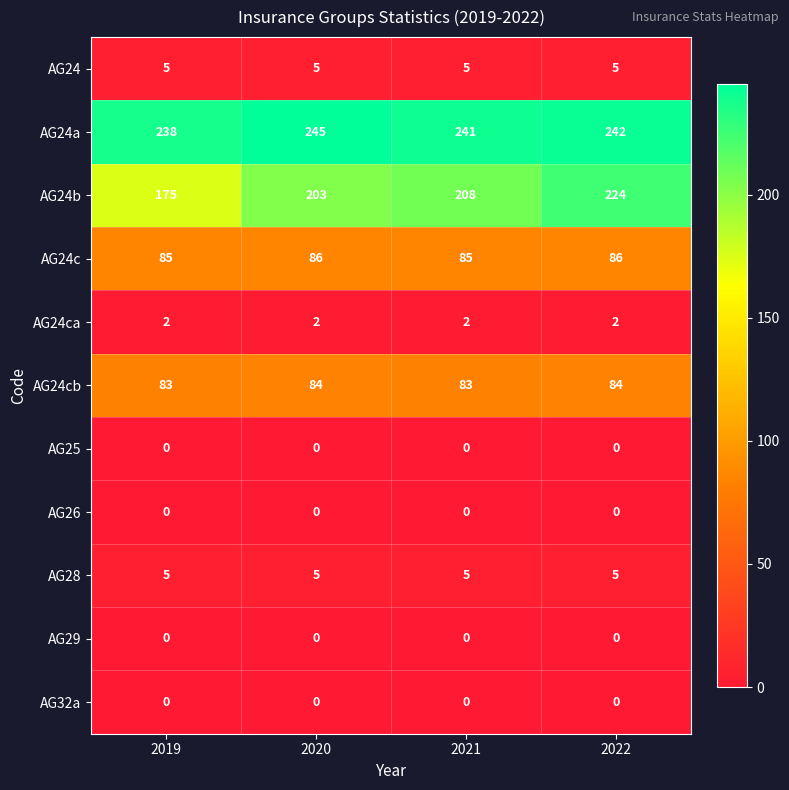

What is the total value across all series at 2019?

593